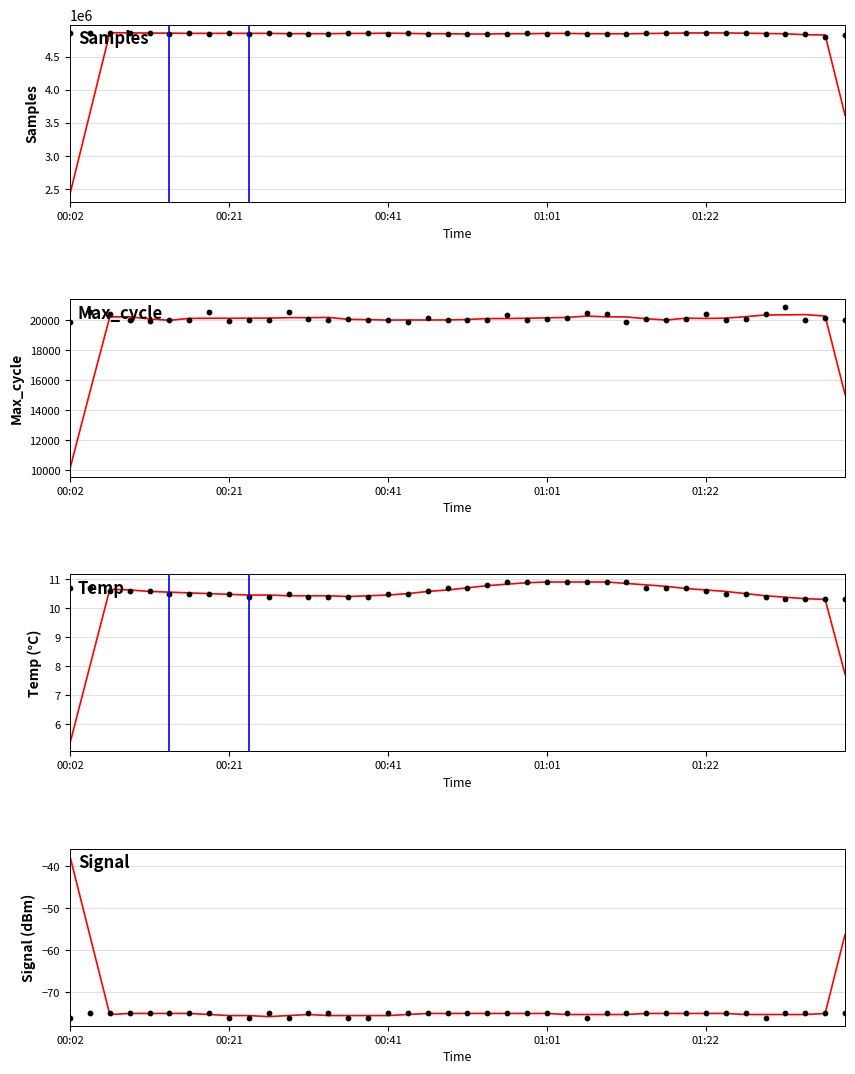

What are all the series names shown in the legend?

Samples, Max_cycle, Temp, Signal